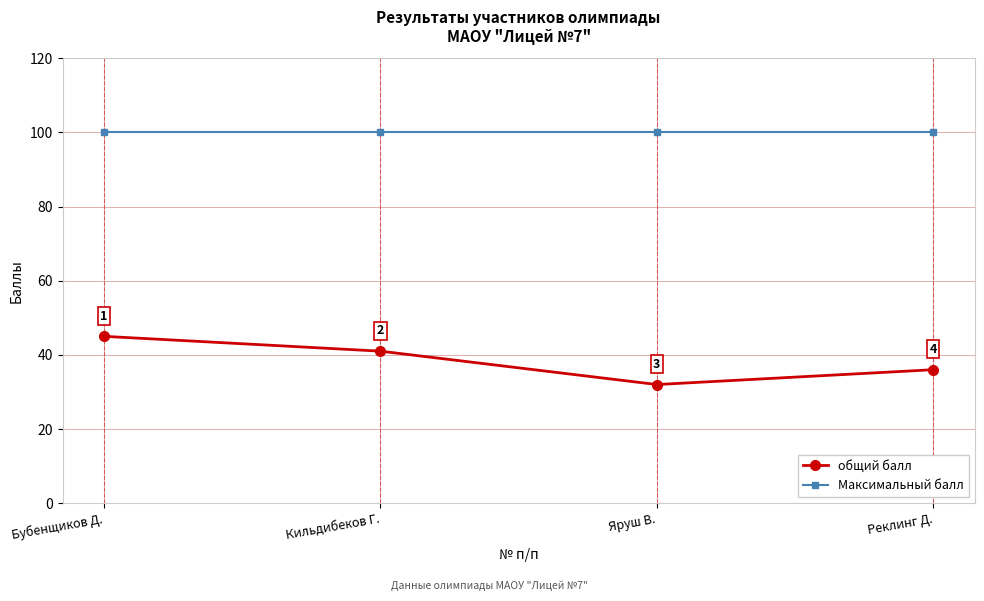

True or false: общий балл and Максимальный балл cross at least once.

False